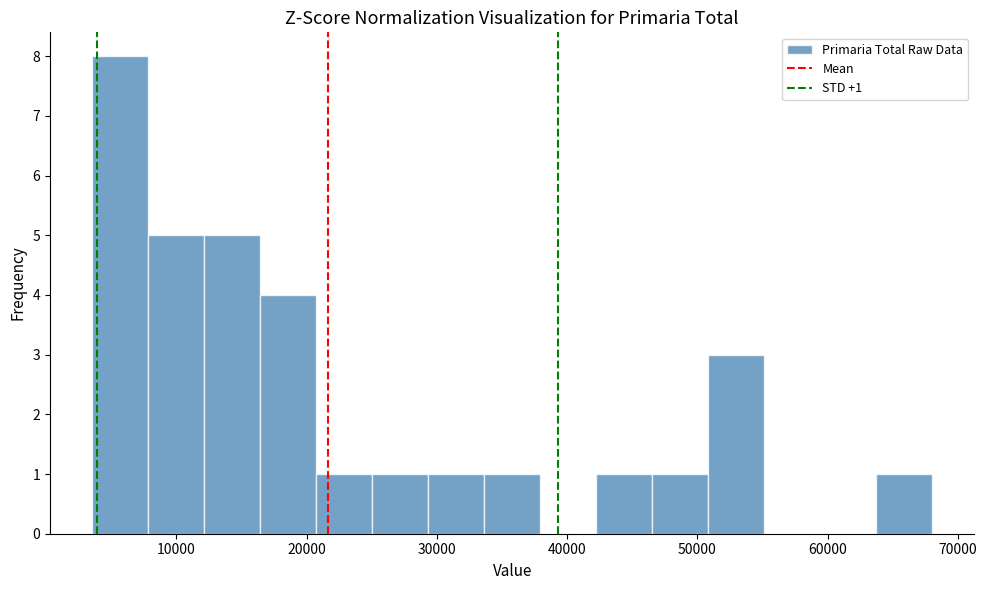

Over which range of the x-axis is the bar tallest?

4000 to 8000